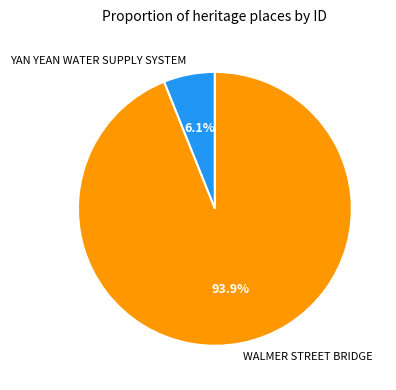

Count the number of slices in the pie.

2